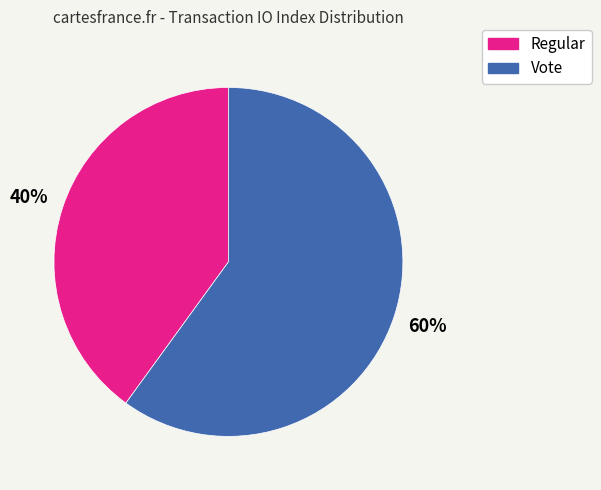

To the nearest percent, what percentage of the pie is Vote?

60%